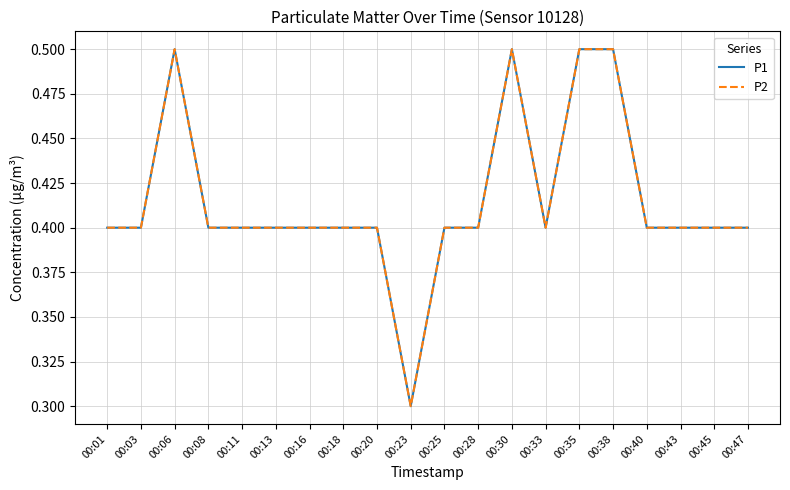

True or false: P2 and P1 intersect in this chart.

False